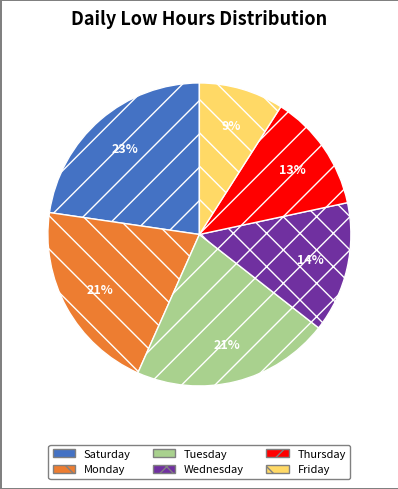

Which slice is the smallest?

Friday